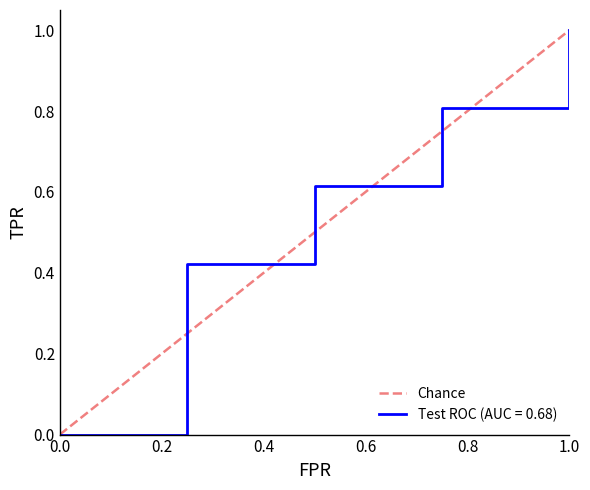

Count the values in the range 0 to 1.

2